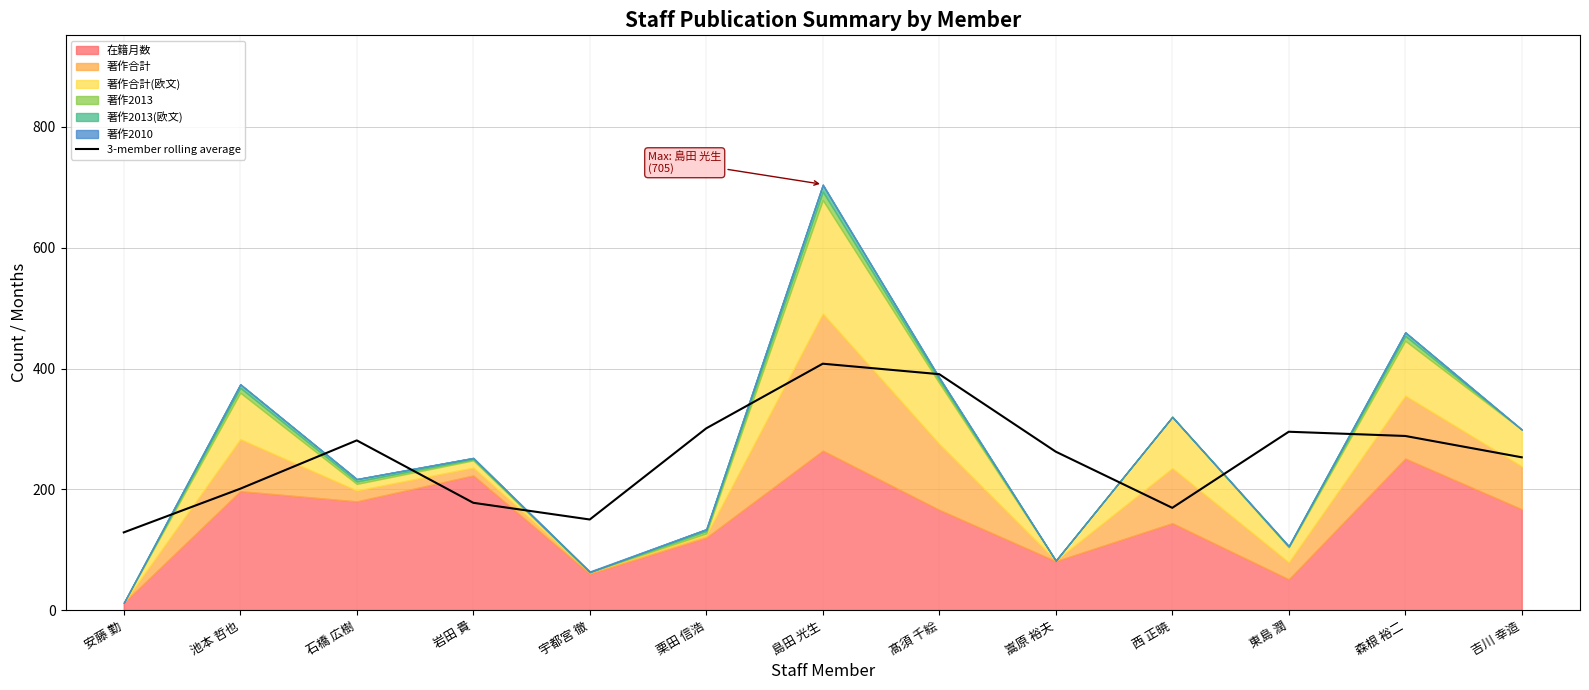

Reading right to left, list all the values displayed in this chart.

253.0	288.3	295.3	169.3	262.3	390.7	408.0	301.0	150.0	177.7	281.0	201.0	128.7